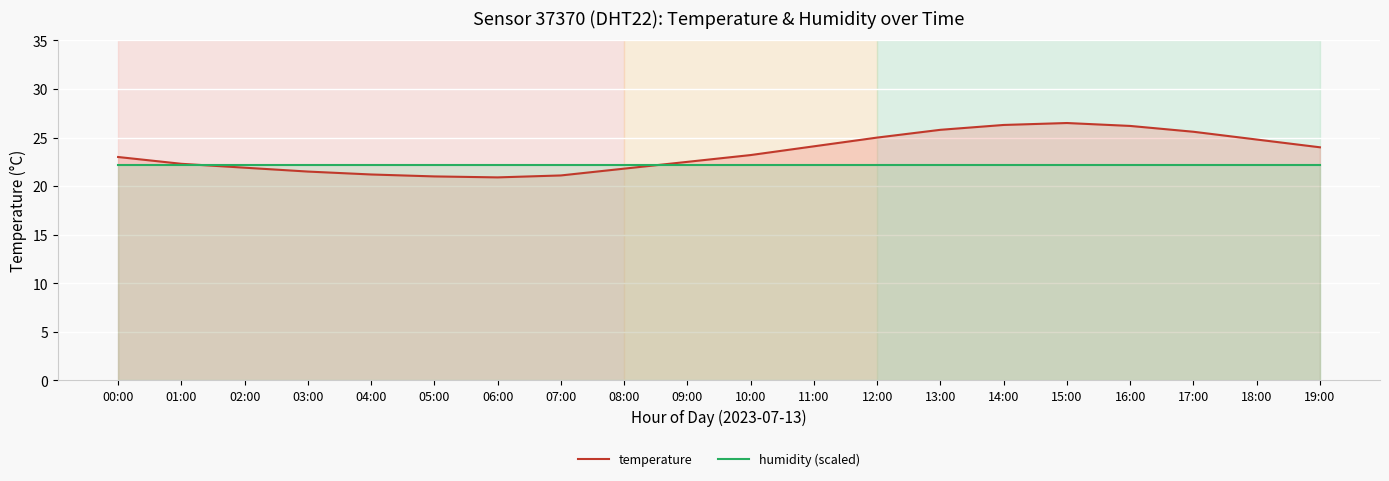

How many times do humidity (scaled) and temperature cross each other?

2